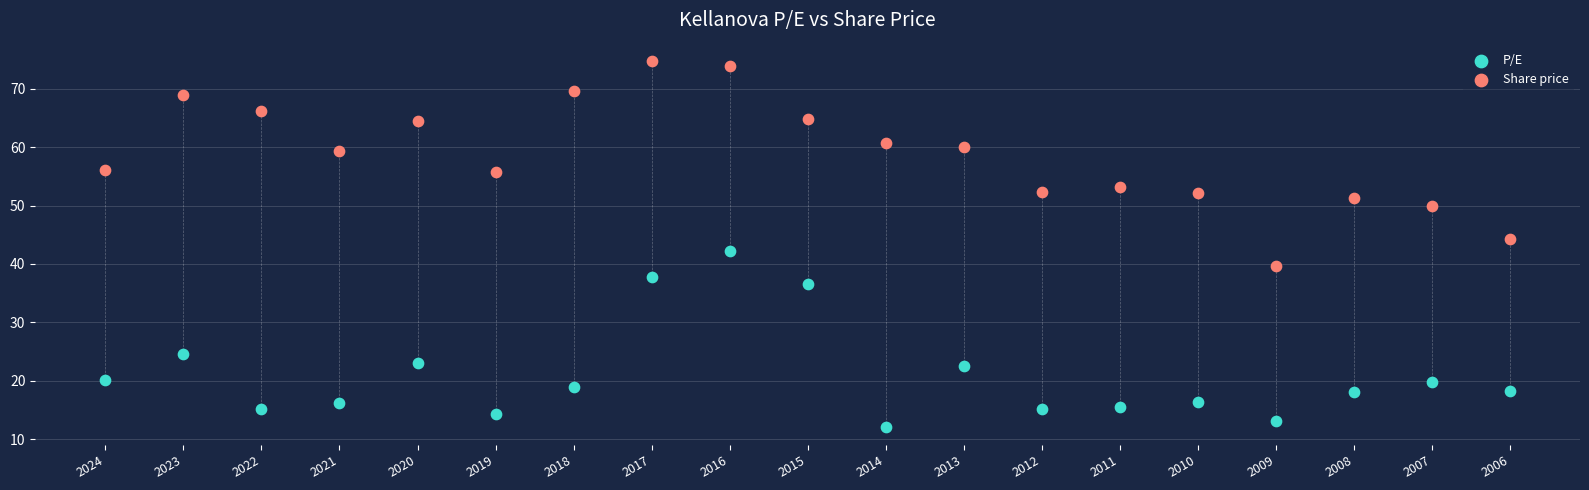

Which series reaches the maximum Y coordinate?

Share price